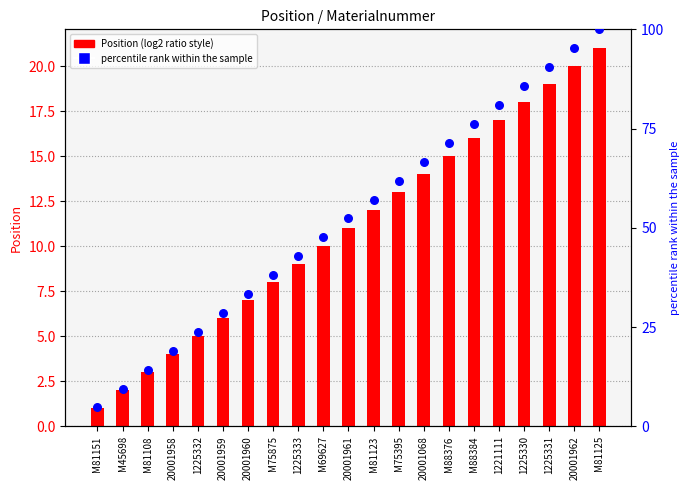

Is the value of Percentile rank within sample at 1225332 greater than the value of Position at 1225331?

Yes